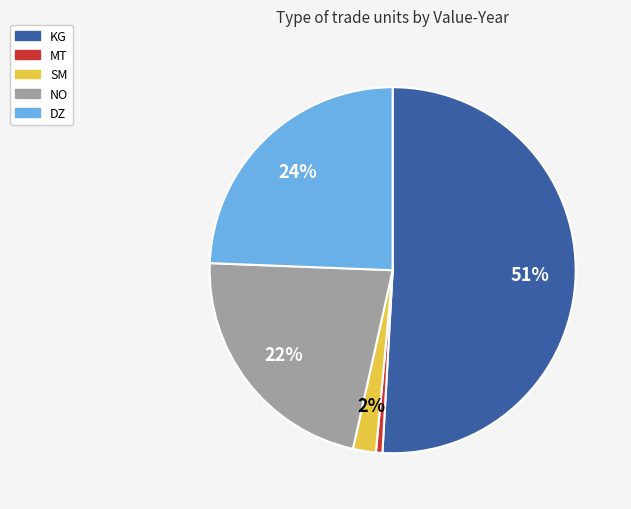

To the nearest percent, what is the average slice percentage?

20%